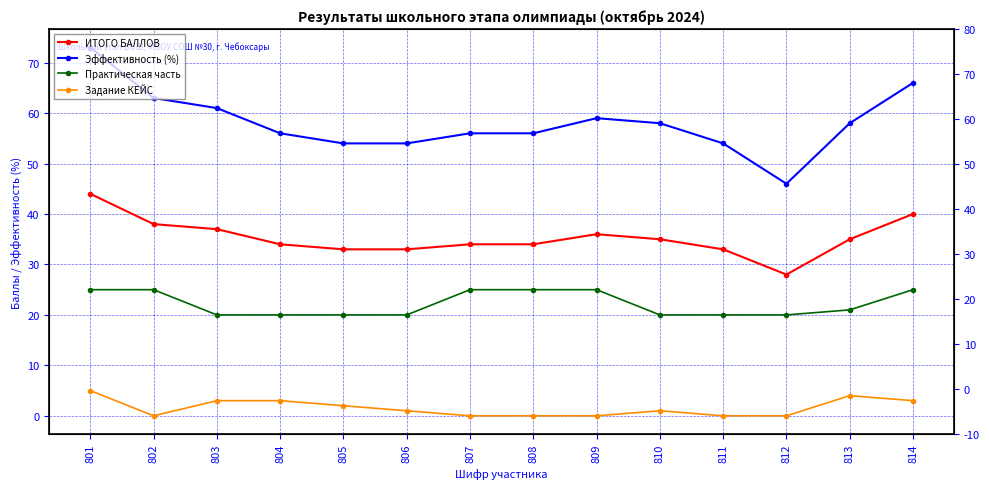

How many lines are shown in the chart?

4